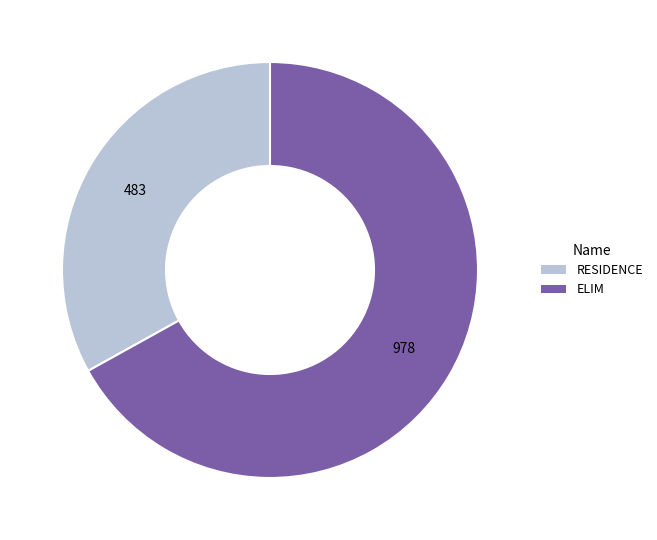

Is it true that RESIDENCE is 24% of the pie?

False